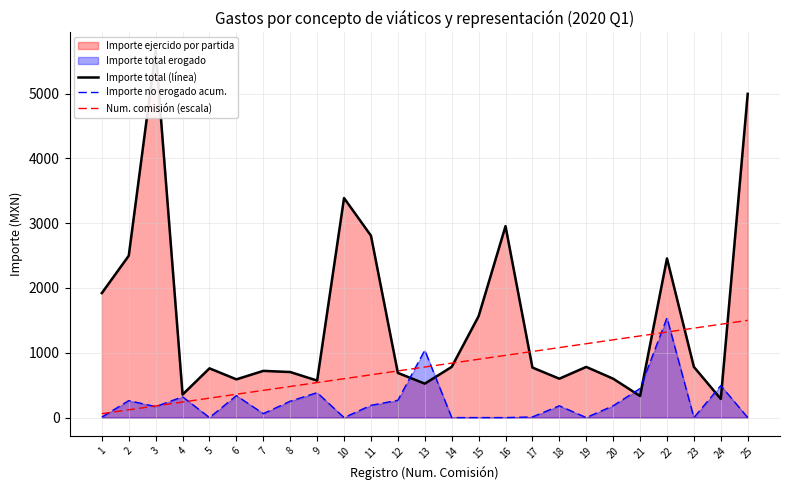

What is the difference between the highest and lowest values at 14?

840.0